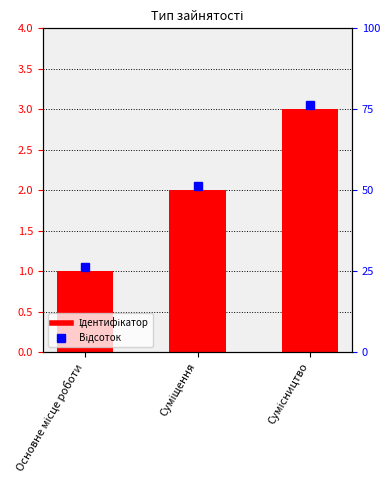

Are the bars grouped side by side (vs. stacked)?

No